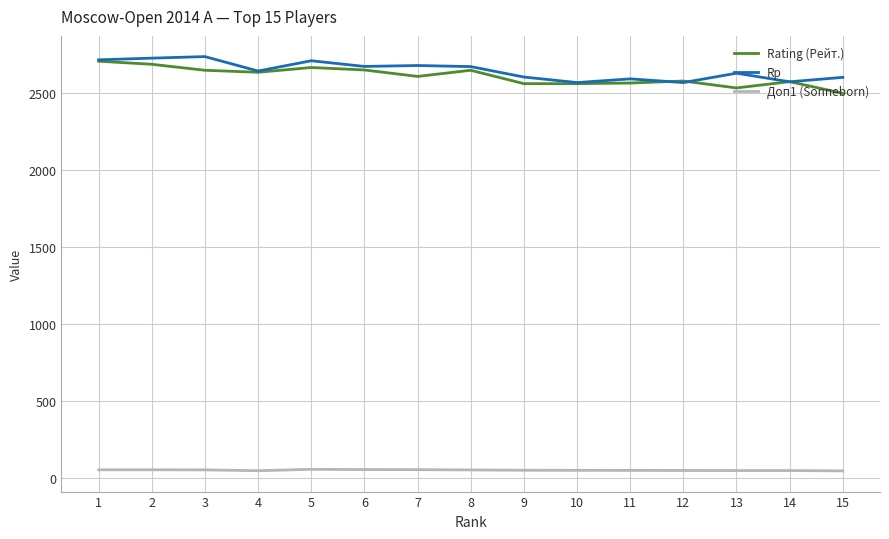

True or false: Доп1 (Sonneborn) and Rating (Рейт.) cross at least once.

False